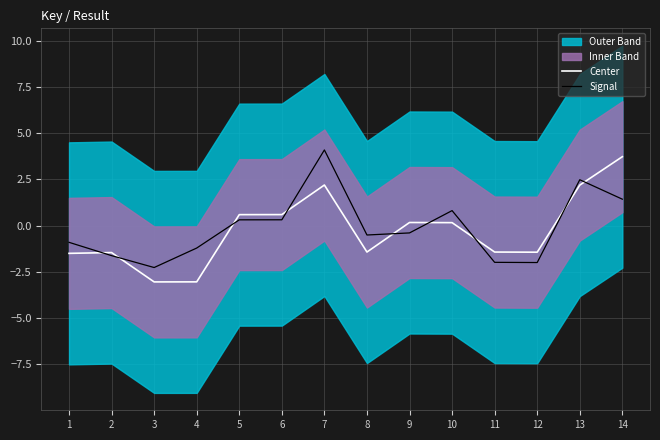

At which label does Center reach its peak?

14